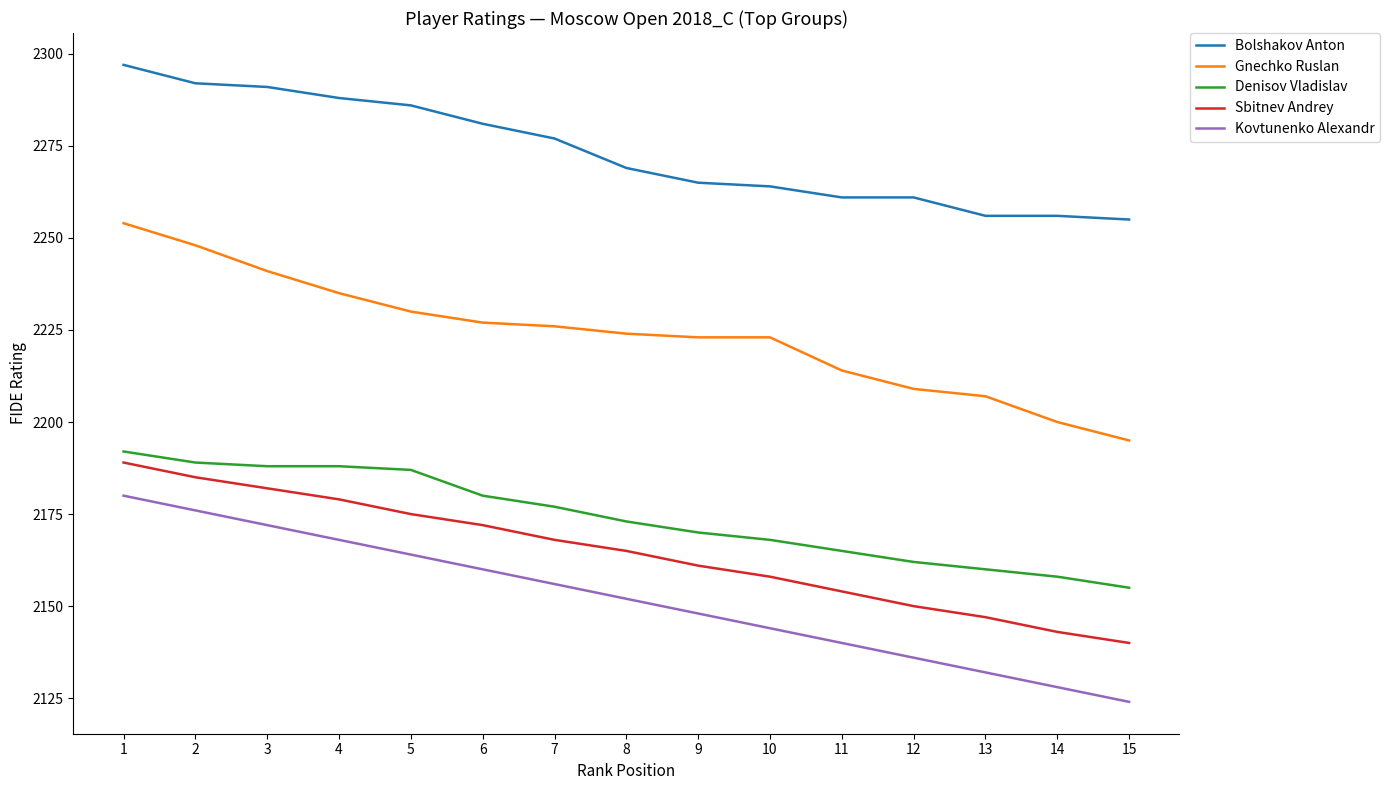

Which series has the largest total across all categories?

Bolshakov Anton